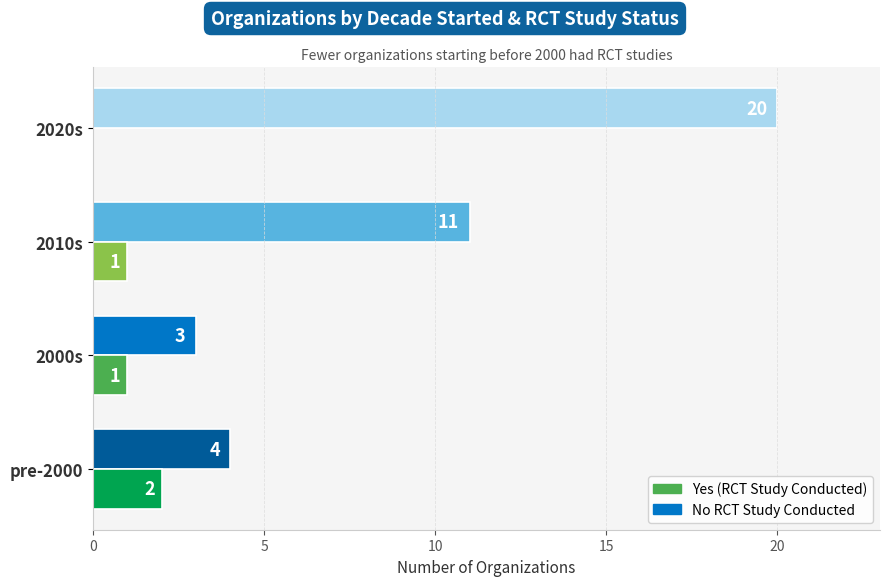

Count the number of categories in the chart.

4